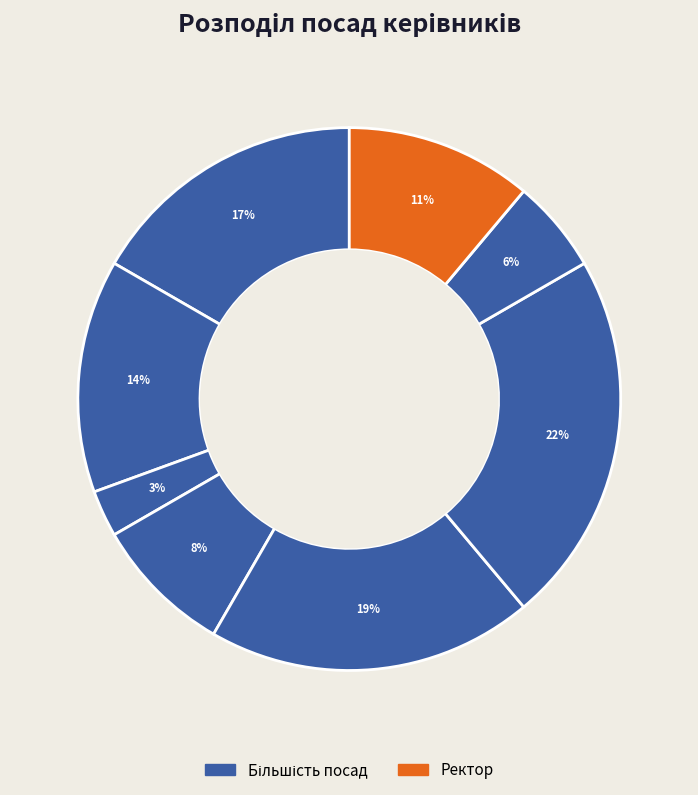

How many slices are in this pie chart?

8